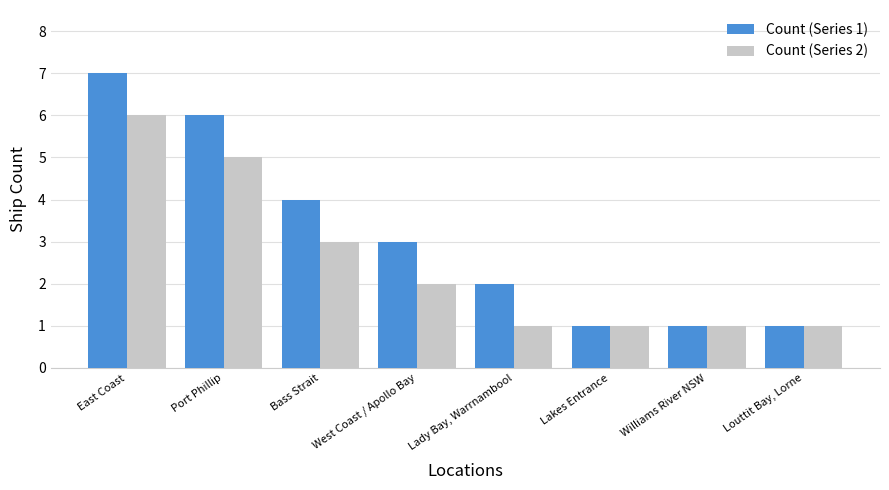

Which category has the highest value in the Count (Series 2) series?

East Coast